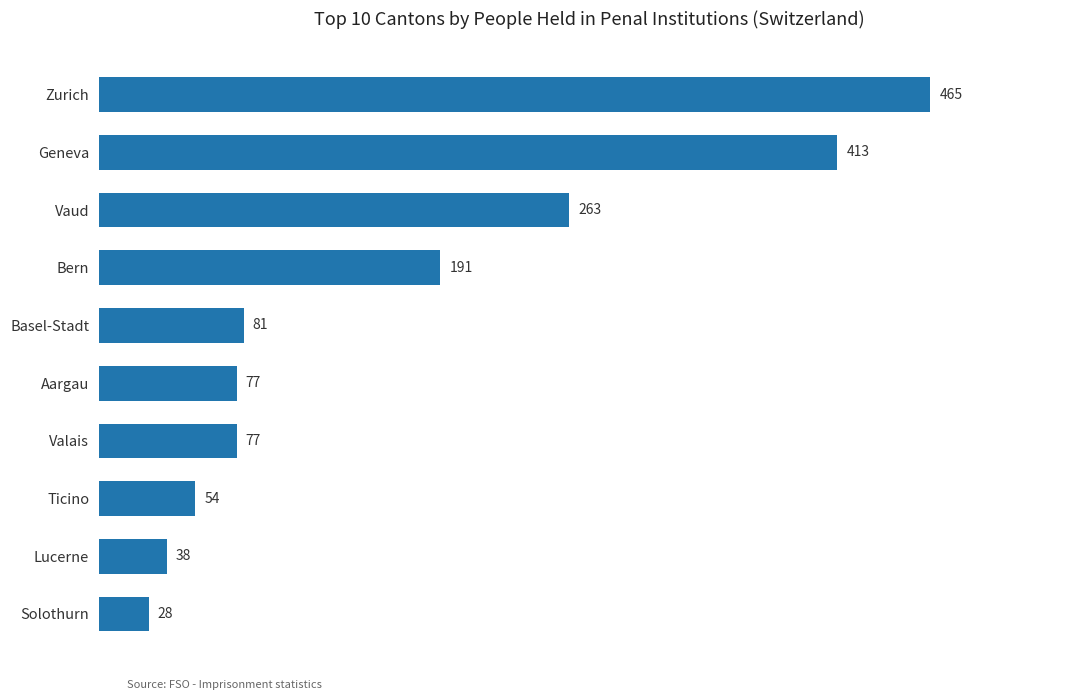

The chart shows a value of 264 at Bern. True or false?

False